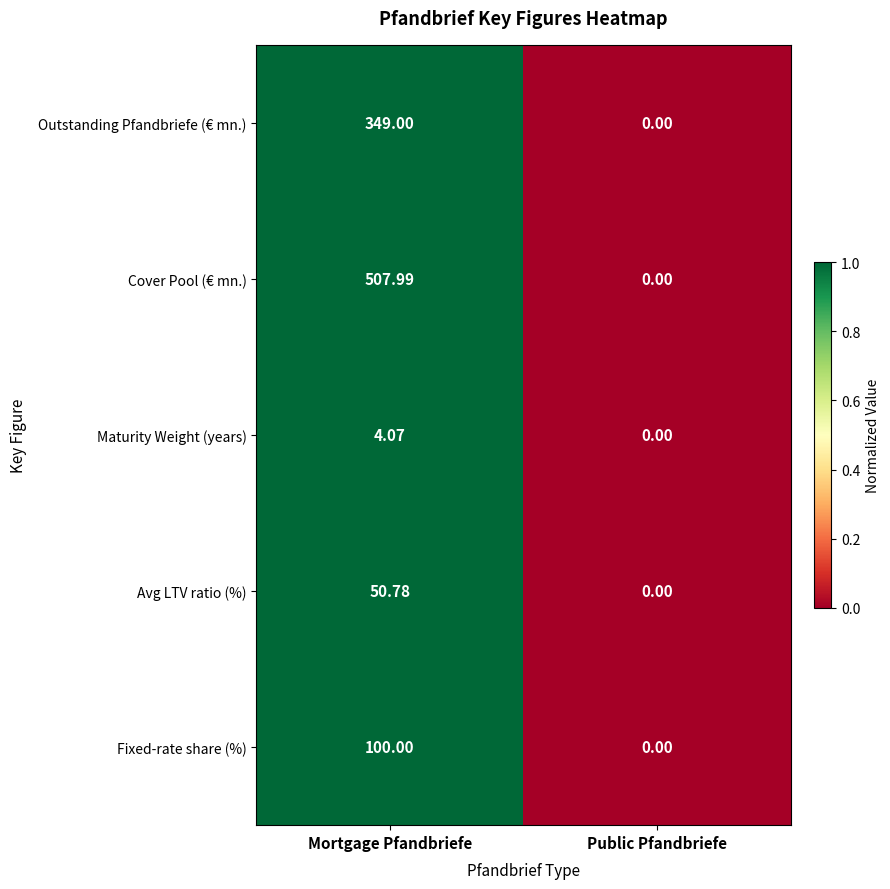

Which series changed the most between Mortgage Pfandbriefe and Public Pfandbriefe?

Cover Pool (€ mn.)